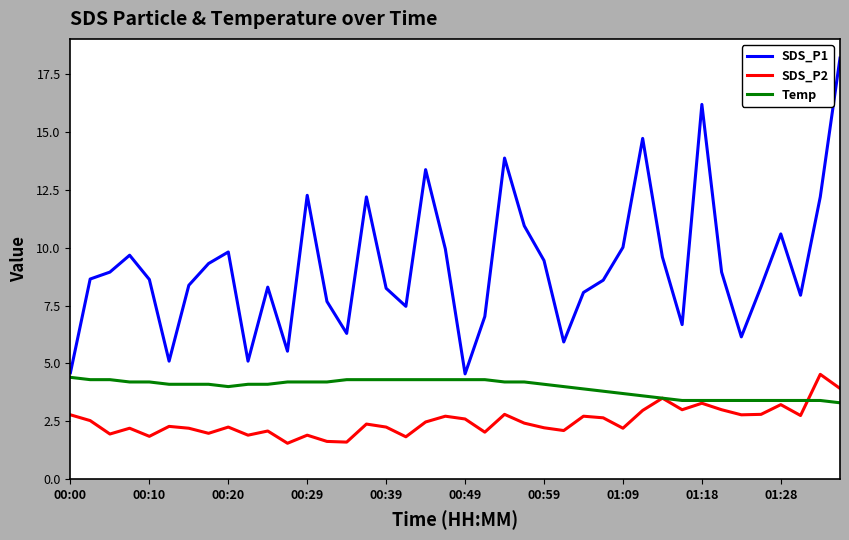

Which series has the largest total across all categories?

SDS_P1